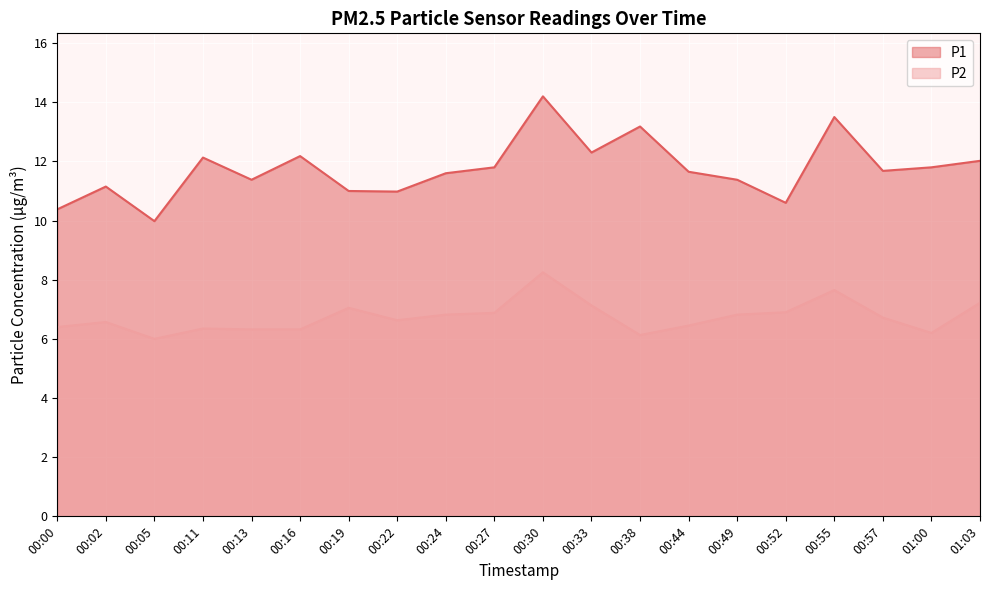

Is it true that P2 equals 6.3 at 00:13?

True